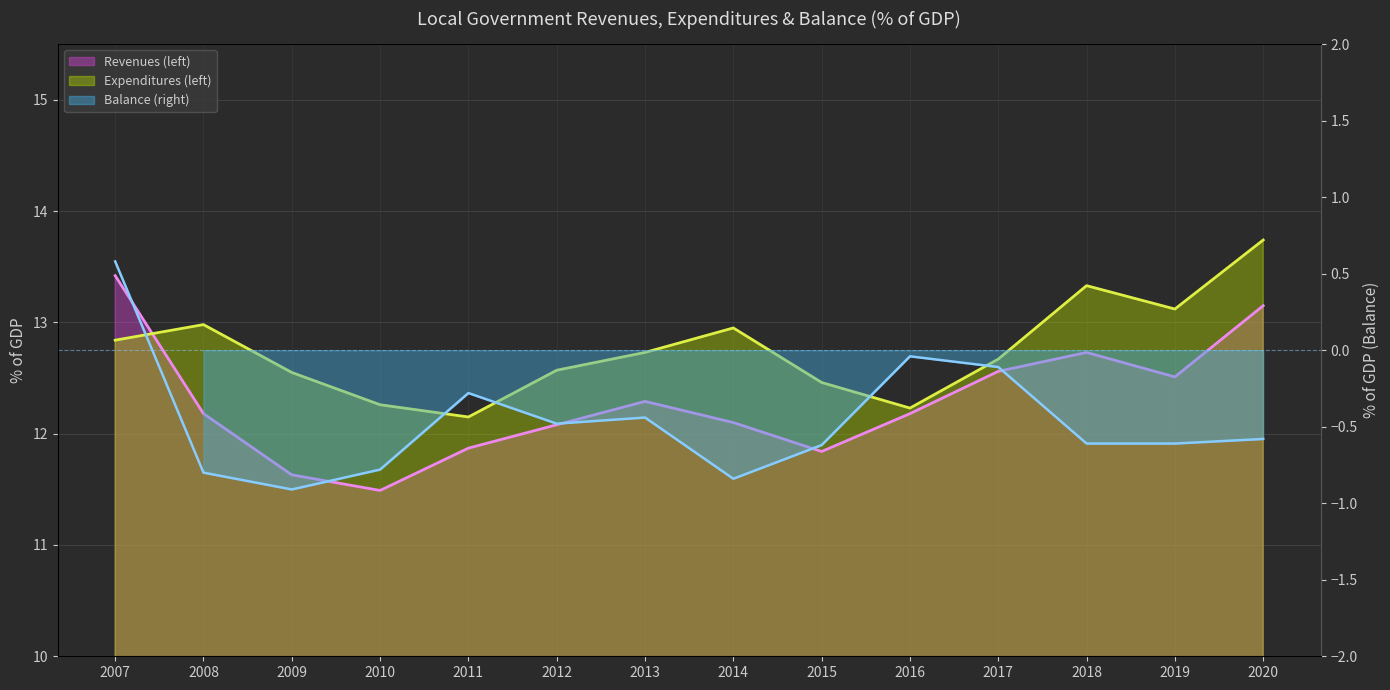

Where is Expenditures (left) nearest to the value 12?

2011